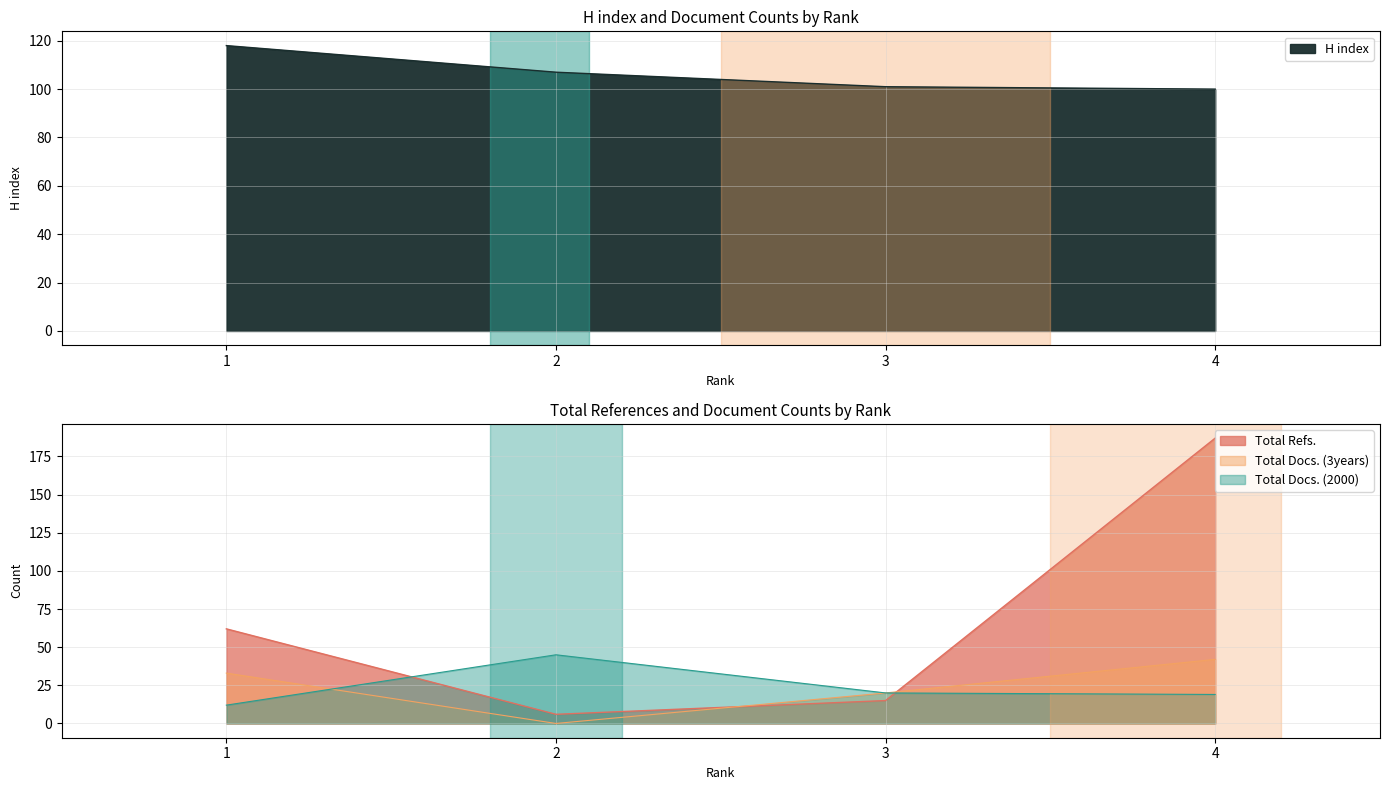

What is the sum of all Total Docs. (2000) values?

96